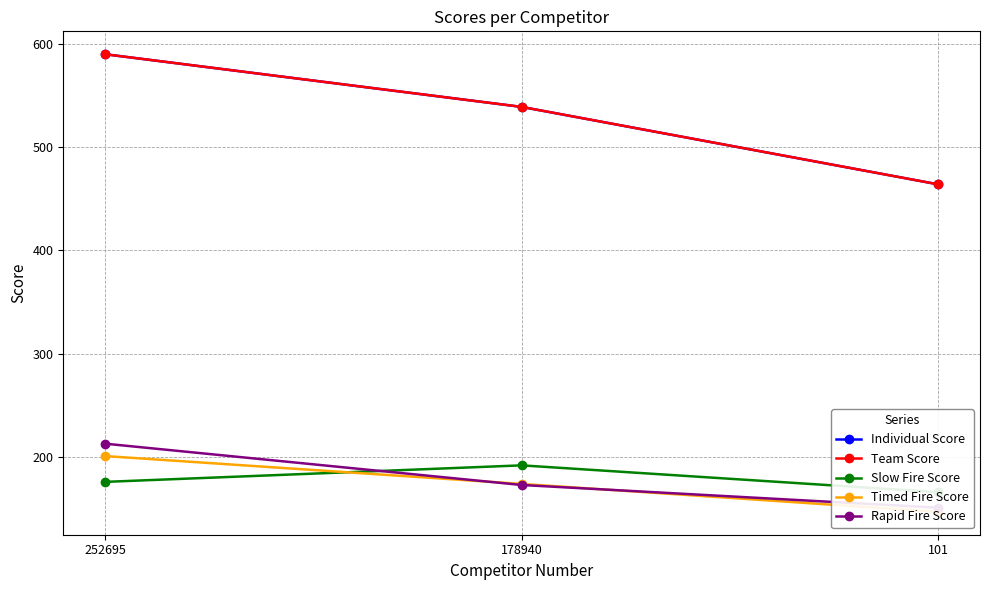

The value of Team Score at 101 is 738. True or false?

False